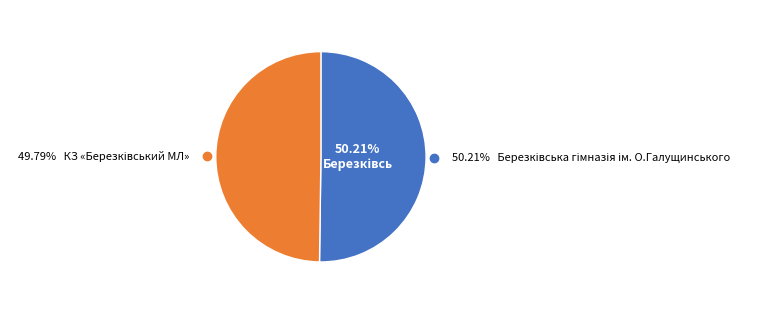

What is the smallest slice in the pie chart?

КЗ «Березківський МЛ»